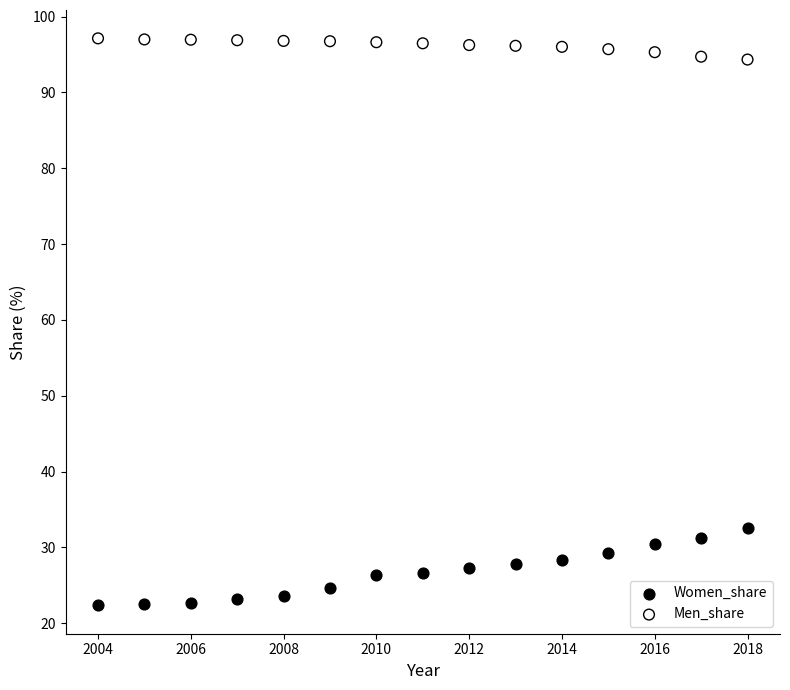

Across all series, what Y value is closest to 59?

32.6